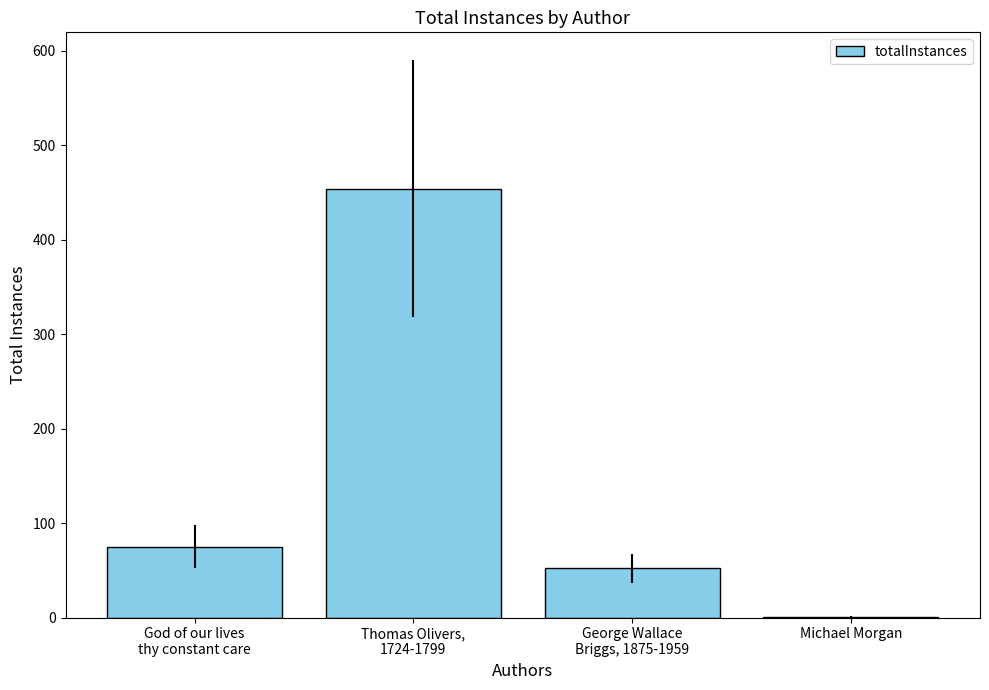

What is the maximum value shown in the chart?

454